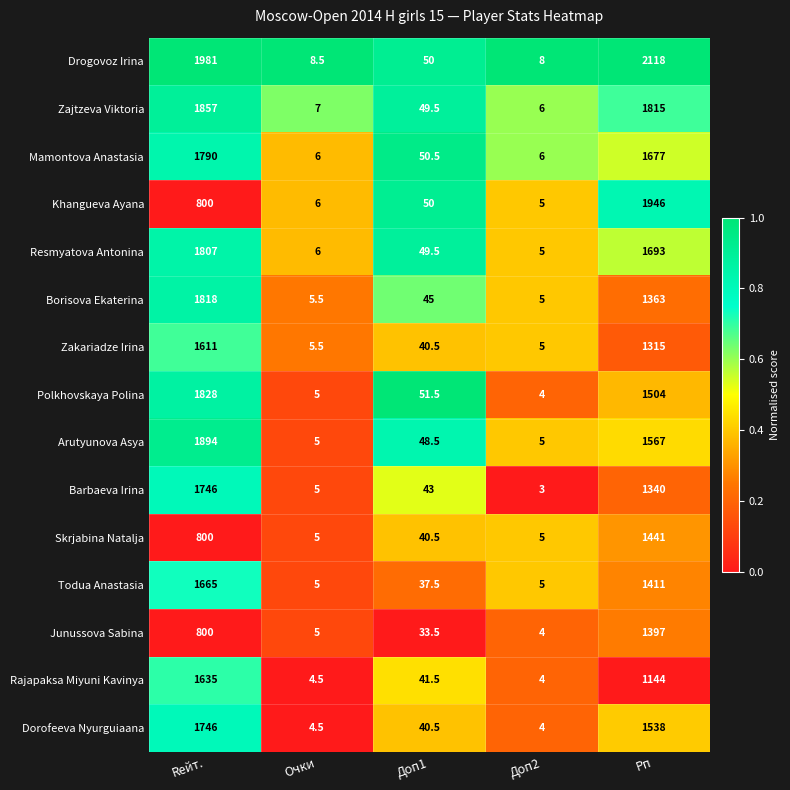

What is the total value across all series at Доп2?

74.0